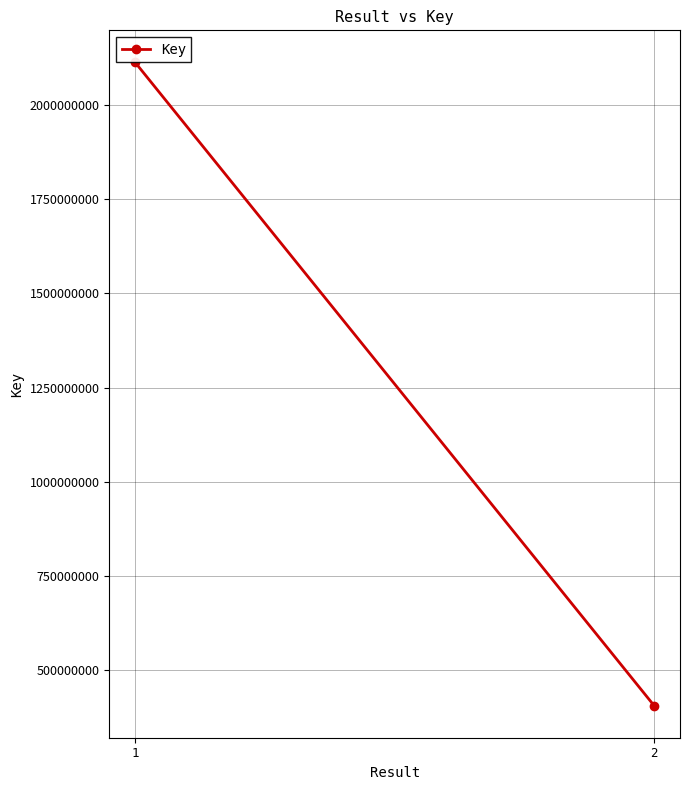

What is the ratio of the value at 1 to the value at 2?

5.2